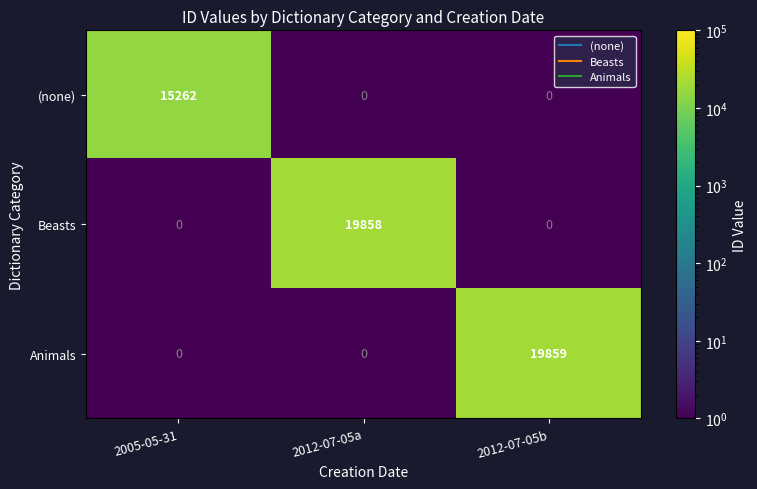

Which series changed the most between 2005-05-31 and 2012-07-05b?

Animals